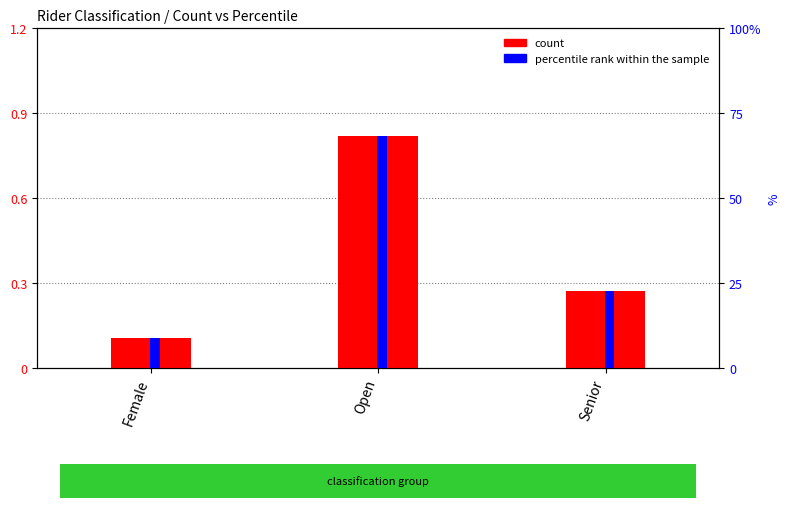

What is the smallest value displayed?

0.1